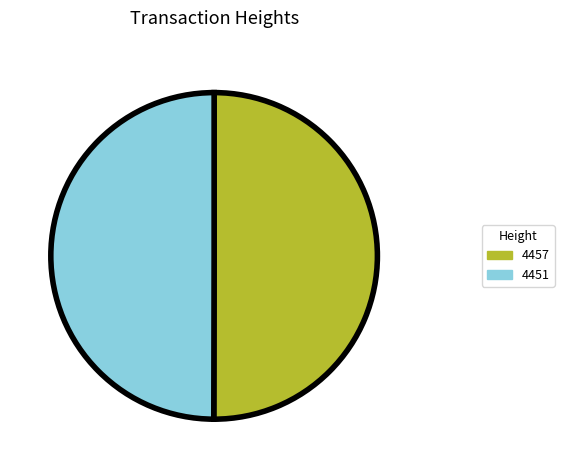

Is the sum of 4451 and 4457 greater than half?

Yes